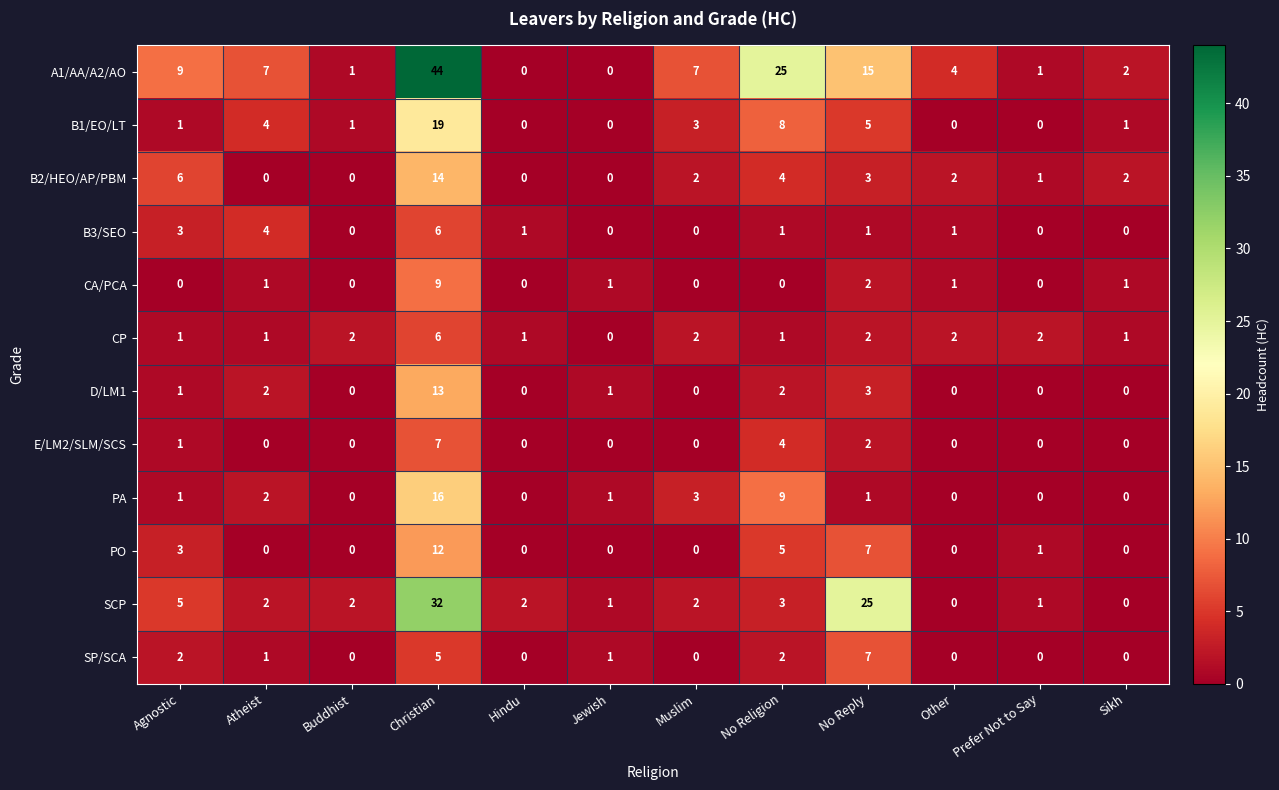

What is the total value across all series at Atheist?

24